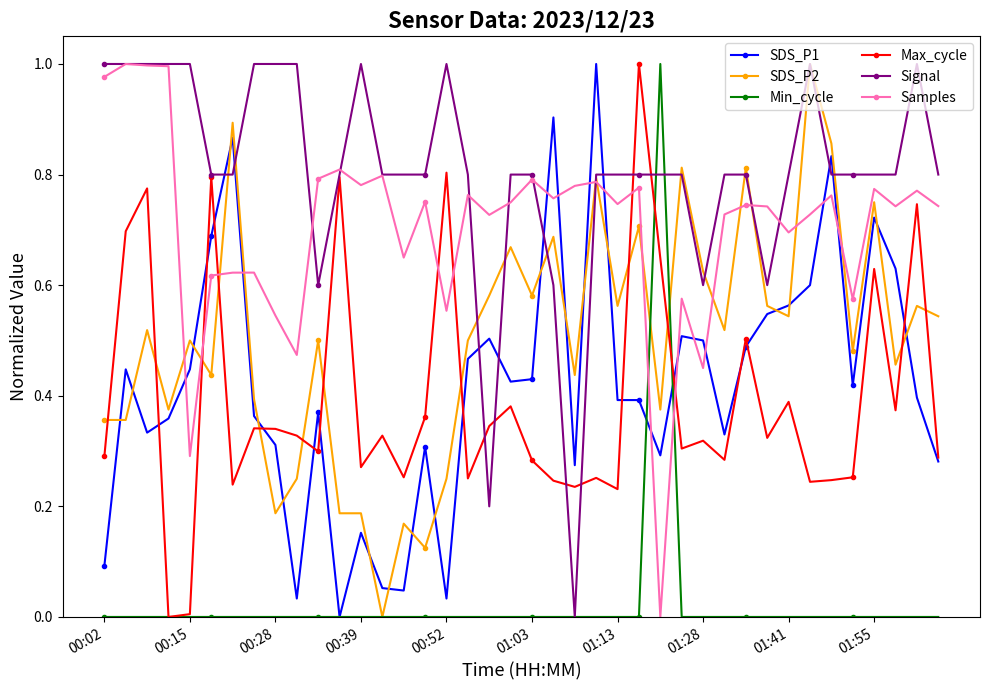

Which series has the largest total across all categories?

Signal